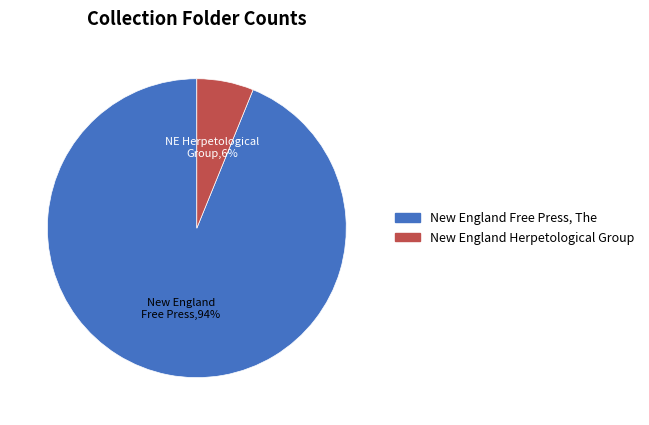

What percentage is the New England Herpetological Group slice, to the nearest percent?

6%